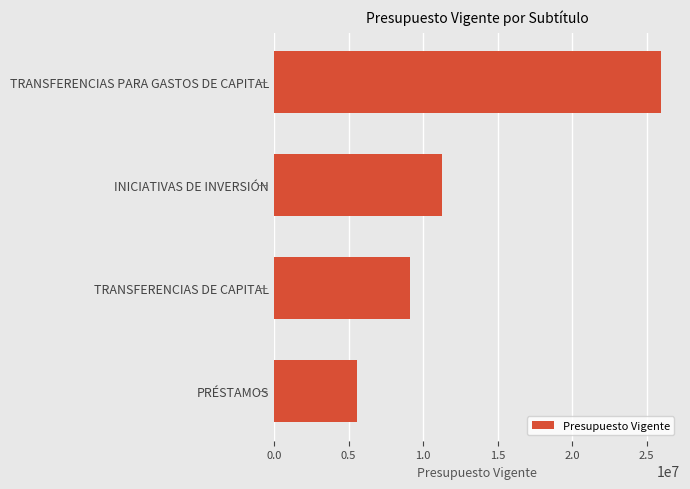

What is the ratio of the value at TRANSFERENCIAS DE CAPITAL to the value at TRANSFERENCIAS PARA GASTOS DE CAPITAL?

0.4